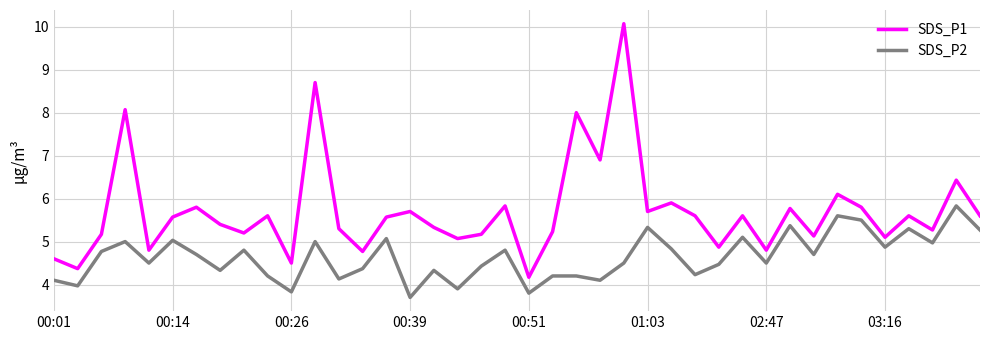

What is the minimum value shown in the chart?

3.7